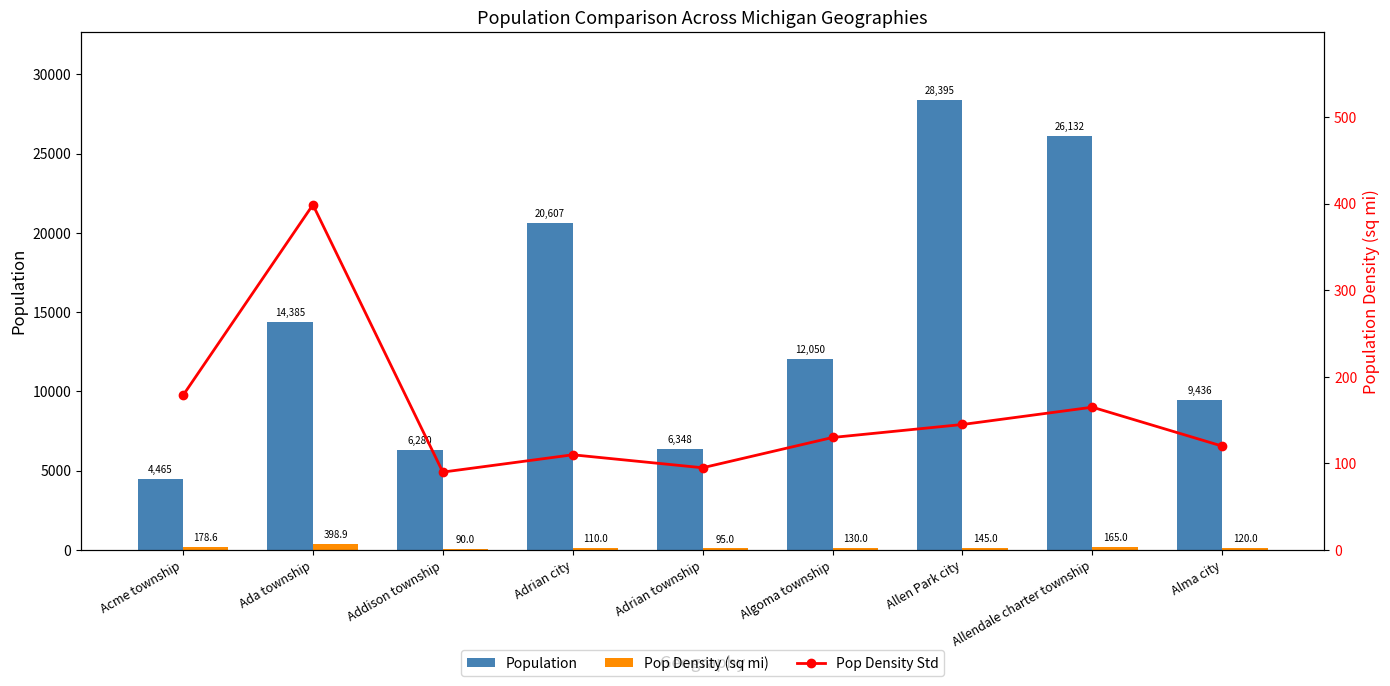

Is the value of Pop Density (sq mi) at Allen Park city greater than the value of Pop Density Std at Adrian city?

Yes